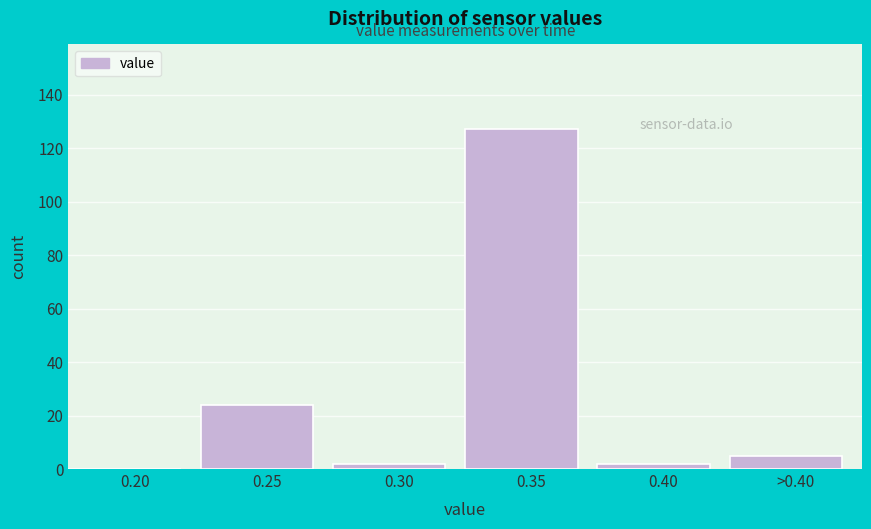

Reading left to right, what are all the values shown in this chart?

0.20=0	0.25=24	0.30=2	0.35=127	0.40=2	>0.40=5